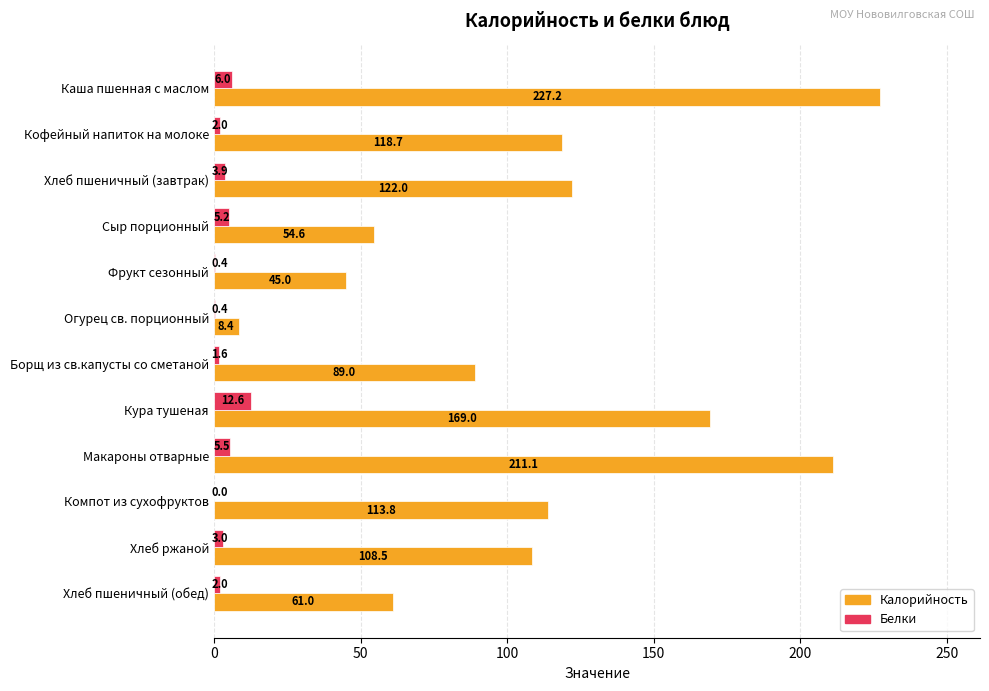

At which label is Калорийность closest to 117?

Кофейный напиток на молоке